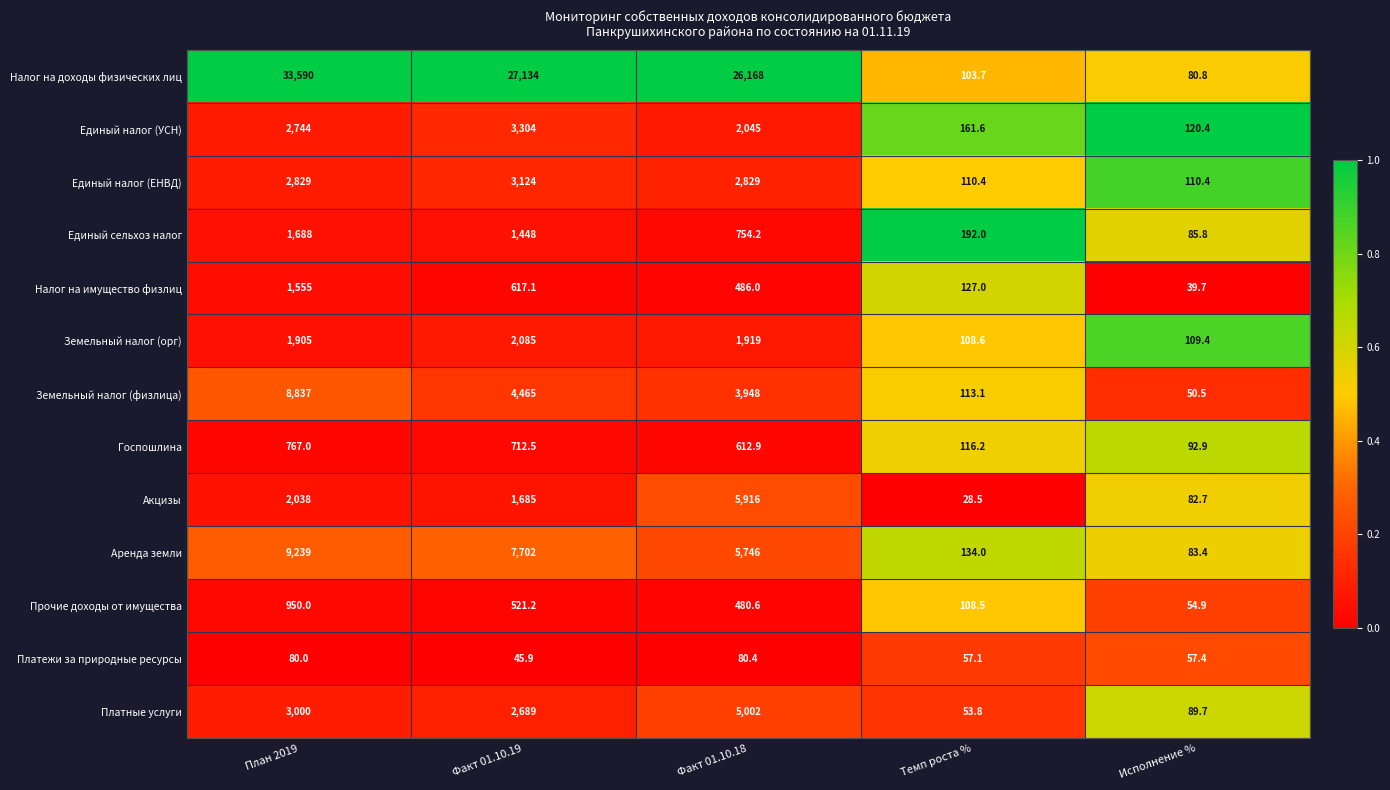

What is the sum of all Земельный налог (орг) values?

6127.0